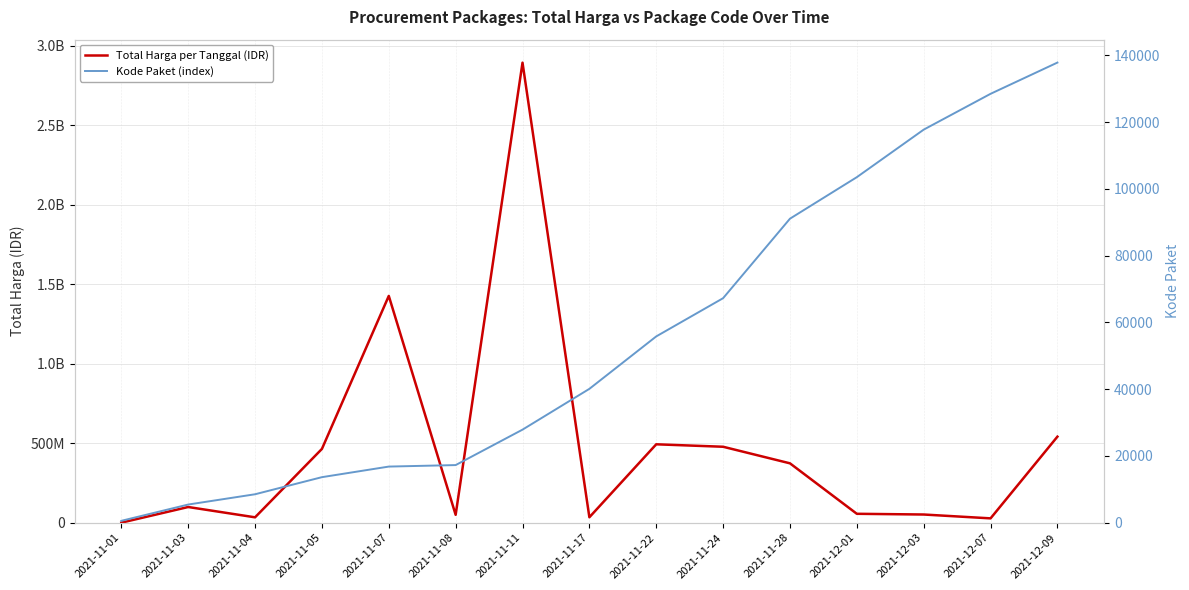

Rank the series at 2021-11-07 from highest to lowest value.

Total Harga per Tanggal (IDR), Kode Paket (index)